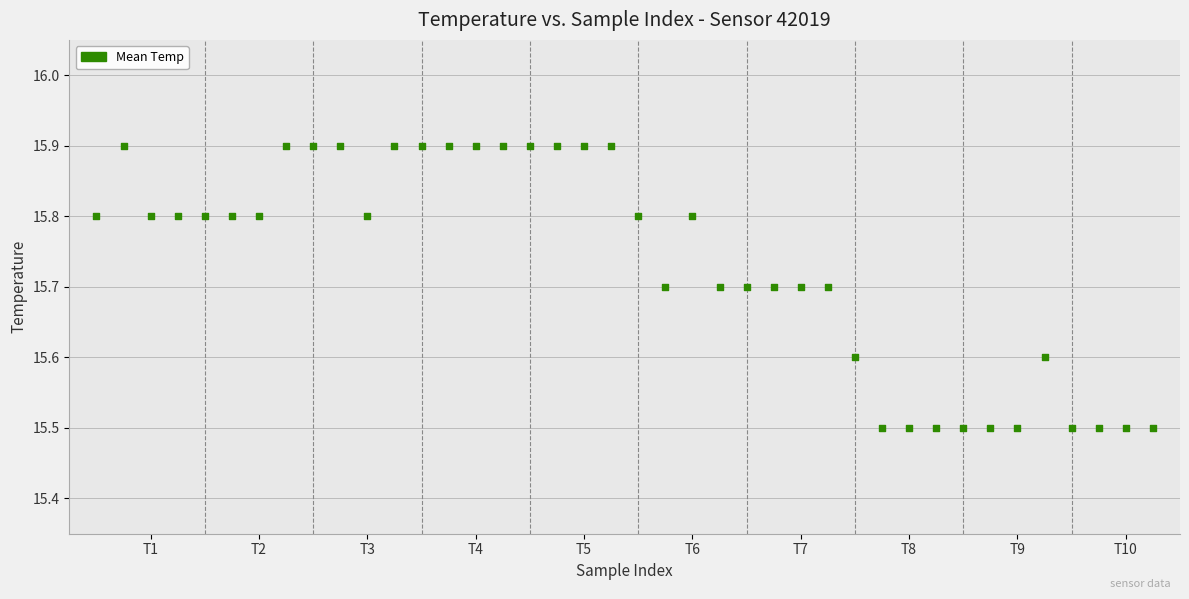

What is the range of Y values (max minus min)?

0.4